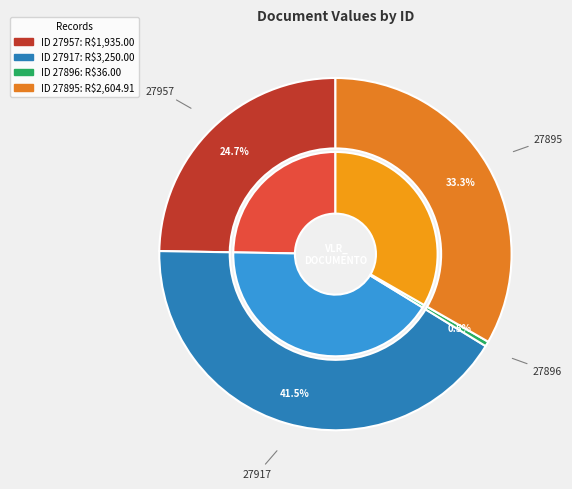

Does 27896 represent more than half of the total?

No